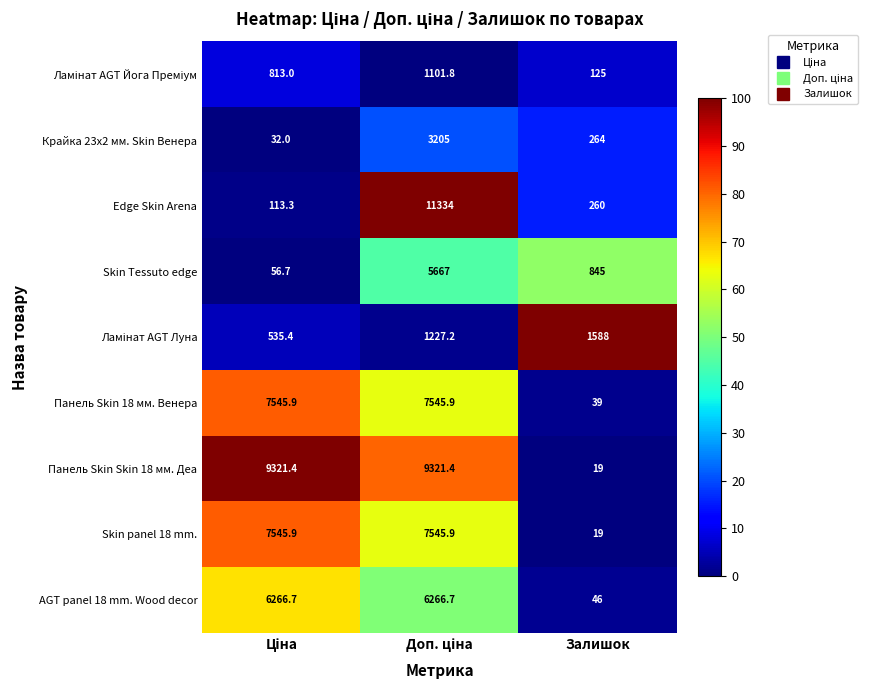

How many categories are shown in the chart?

3